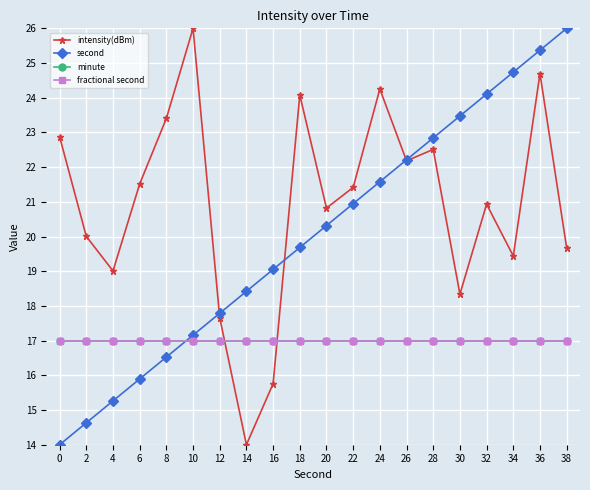

What is the value of the minute point at the 17th from the left?

17.0